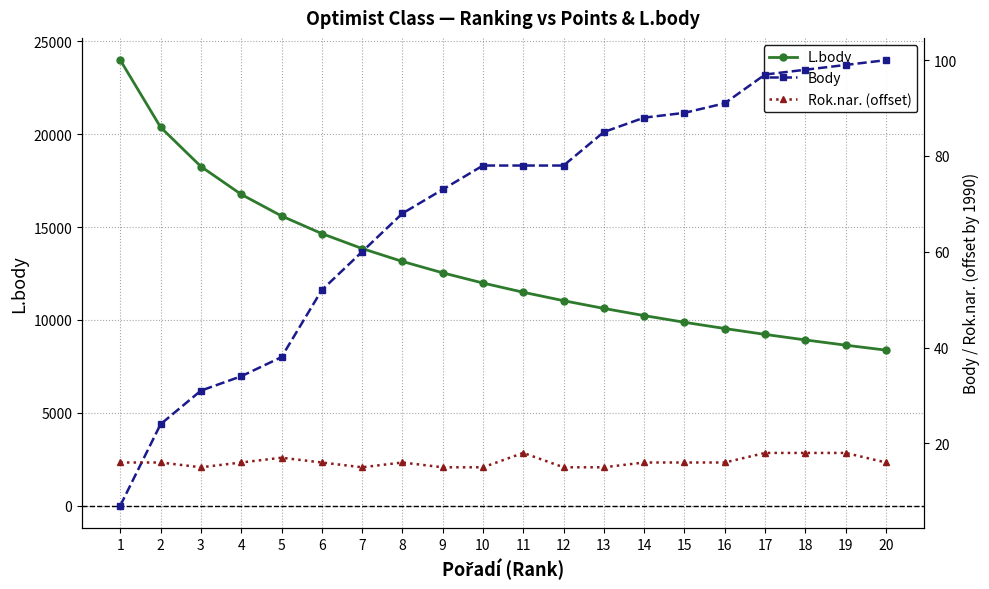

Reading right to left, what are all the values shown in this chart?

L.body: 8371	8638	8920	9218	9534	9870	10230	10616	11033	11487	11984	12533	13146	13842	14646	15596	16759	18258	20371	23984
Body: 100	99	98	97	91	89	88	85	78	78	78	73	68	60	52	38	34	31	24	7
Rok.nar. (offset): 16	18	18	18	16	16	16	15	15	18	15	15	16	15	16	17	16	15	16	16